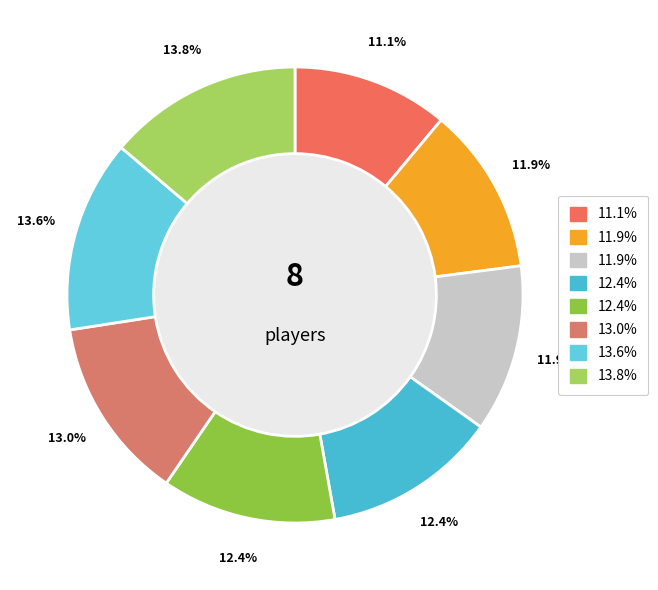

To the nearest percent, what is the difference between the largest and smallest slice percentages?

3%